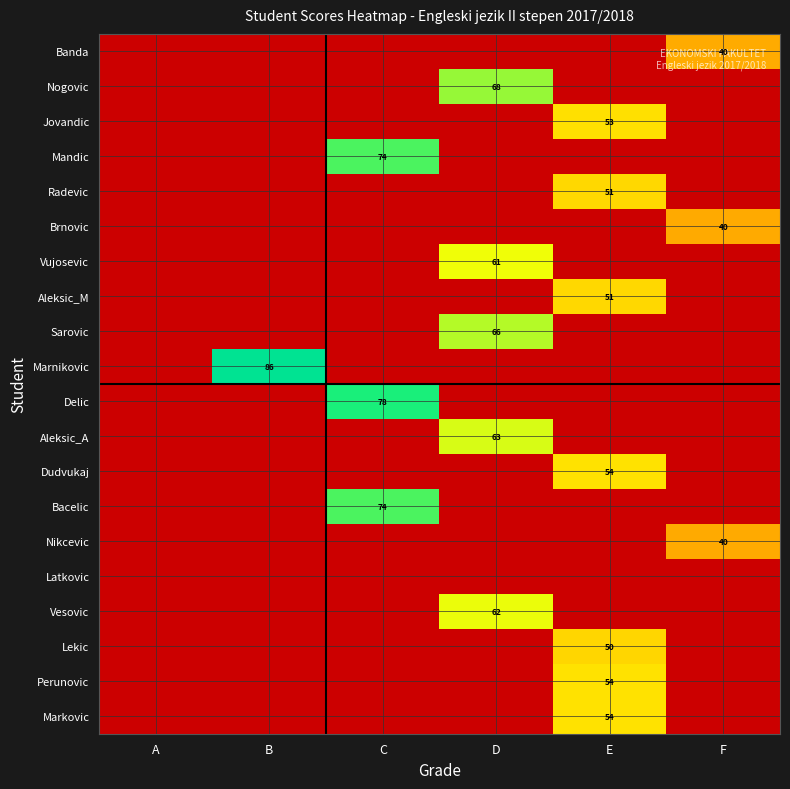

Which has a higher value, C or A?

C